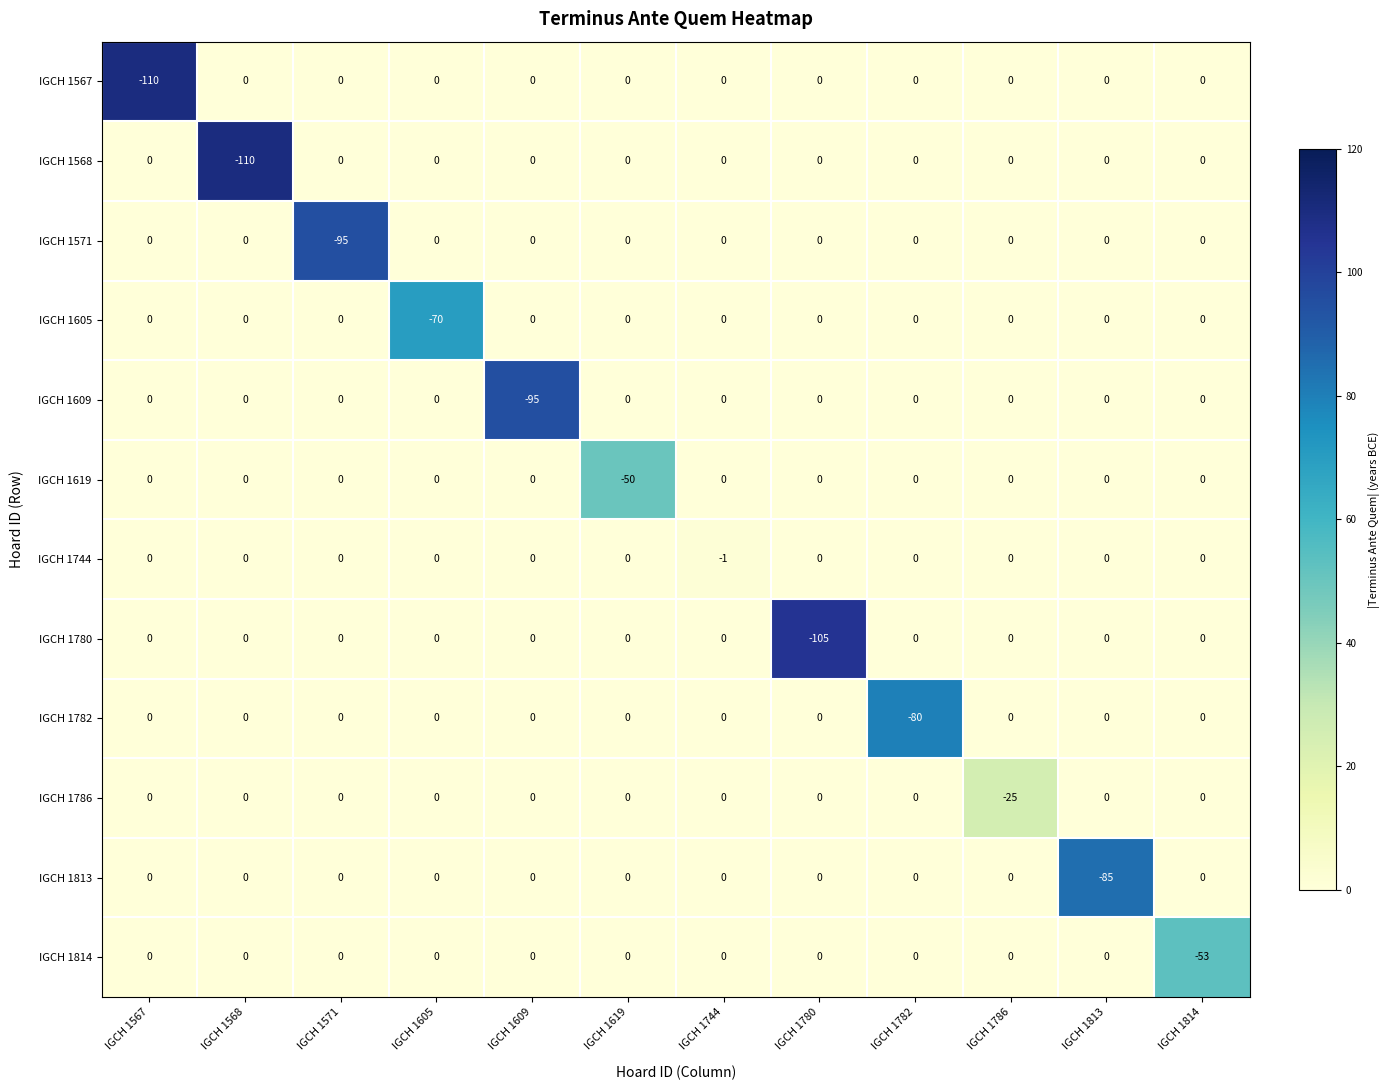

What is the difference between the highest and lowest values at IGCH 1786?

25